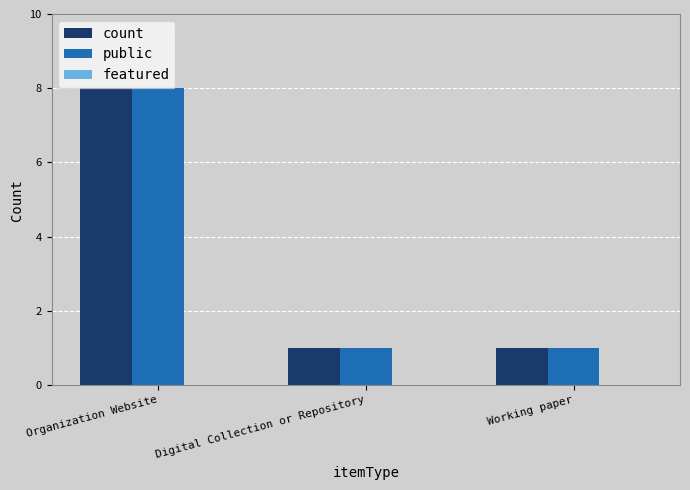

True or false: public has a value of 8 at Organization Website.

True